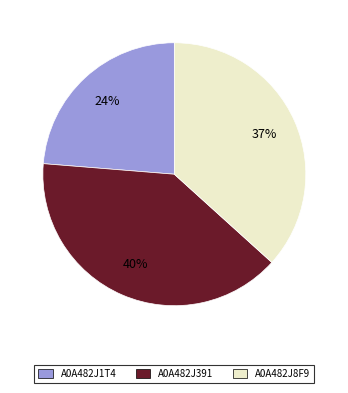

Does any single category account for the majority?

No